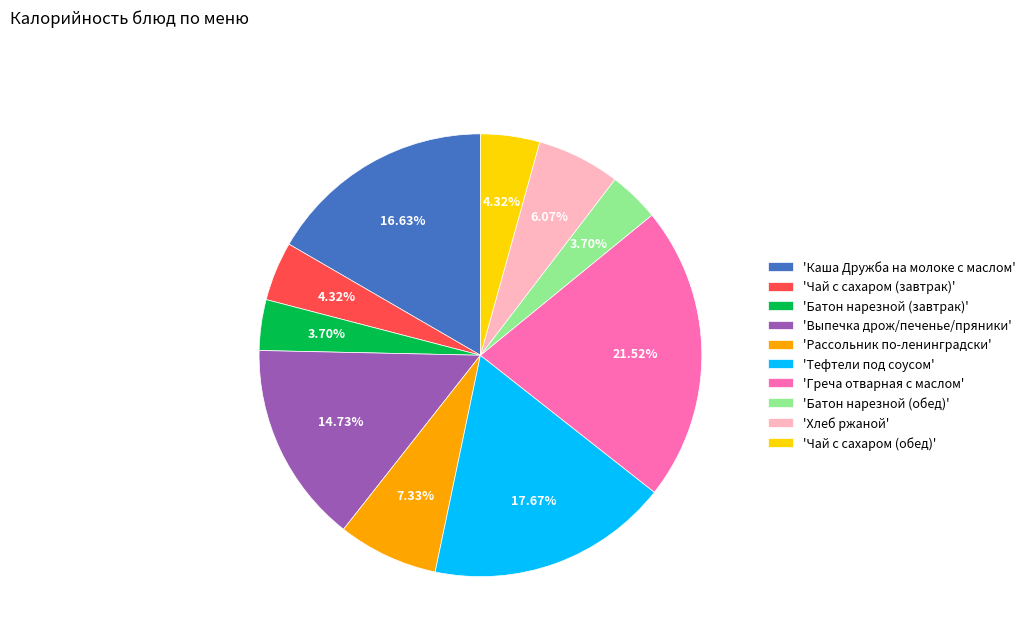

Do 'Тефтели под соусом' and 'Чай с сахаром (обед)' together represent more than half of the pie?

No